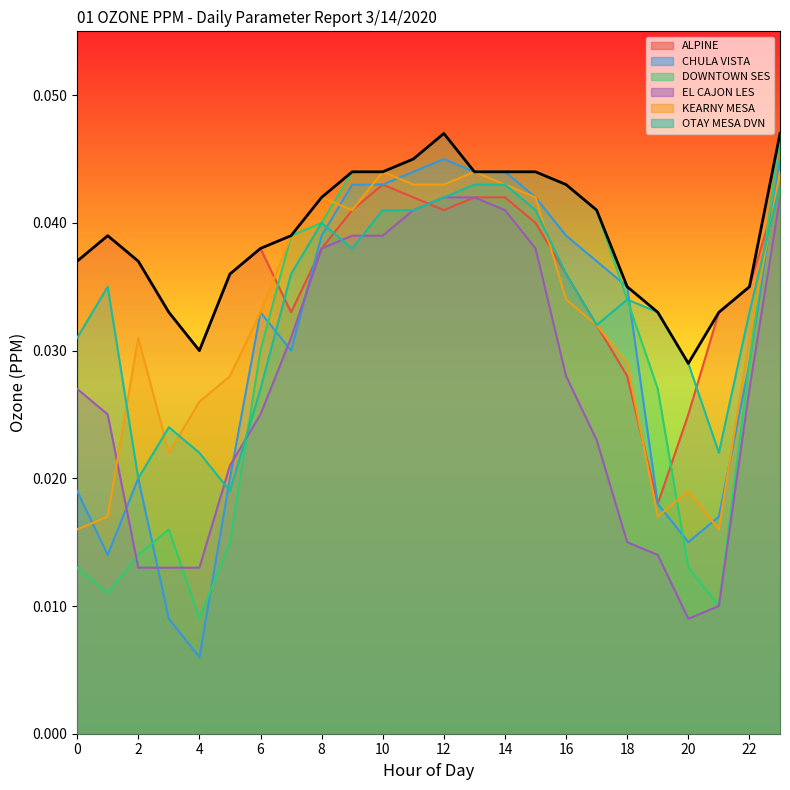

How many series are shown in this chart?

7